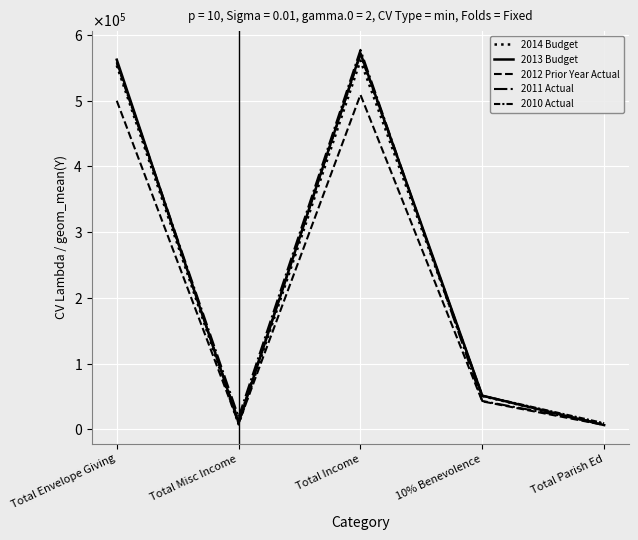

Is this an area chart (filled region under the line)?

No